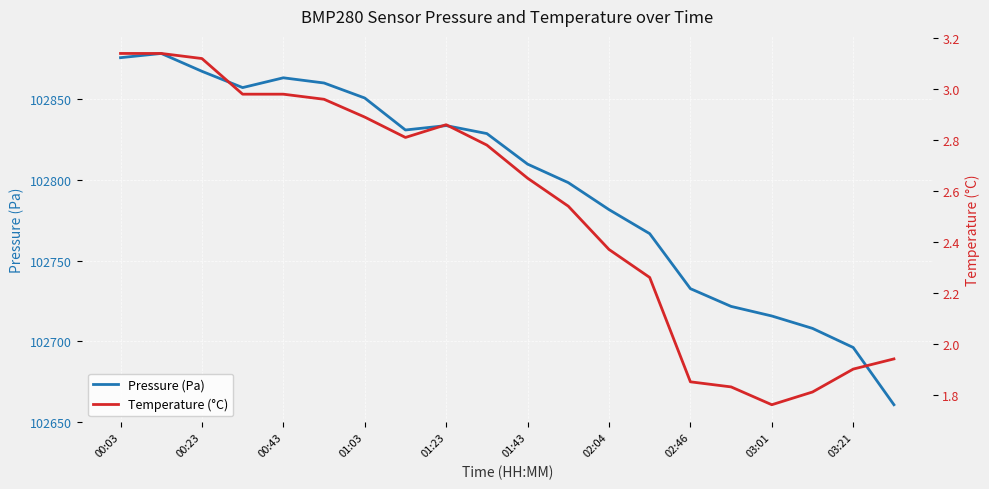

The Pressure (Pa) series shows 34285.4 at 01:43. True or false?

False